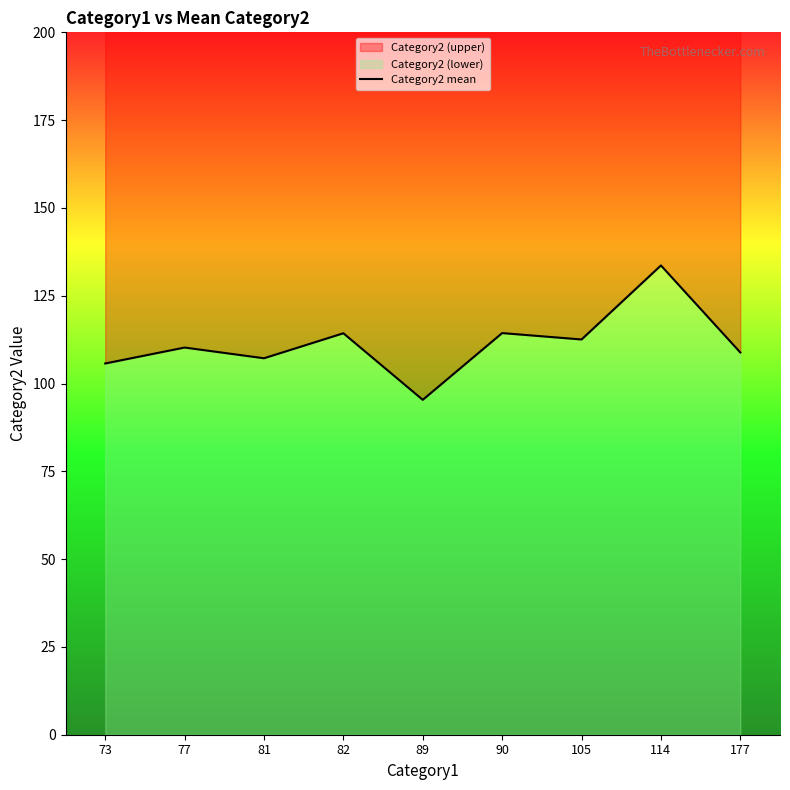

Approximately how many times larger is the value at 89 compared to 82?

0.8